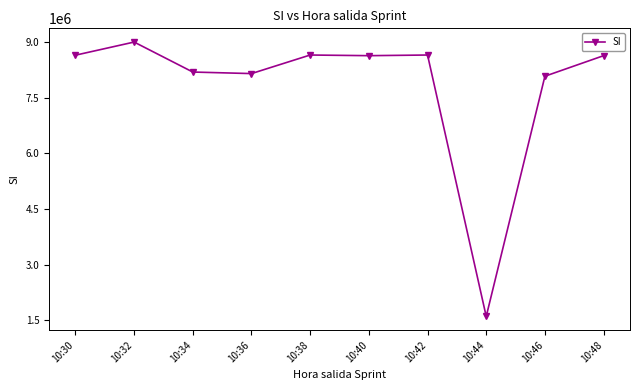

What is the ratio of the value at 10:38 to the value at 10:32?

1.0